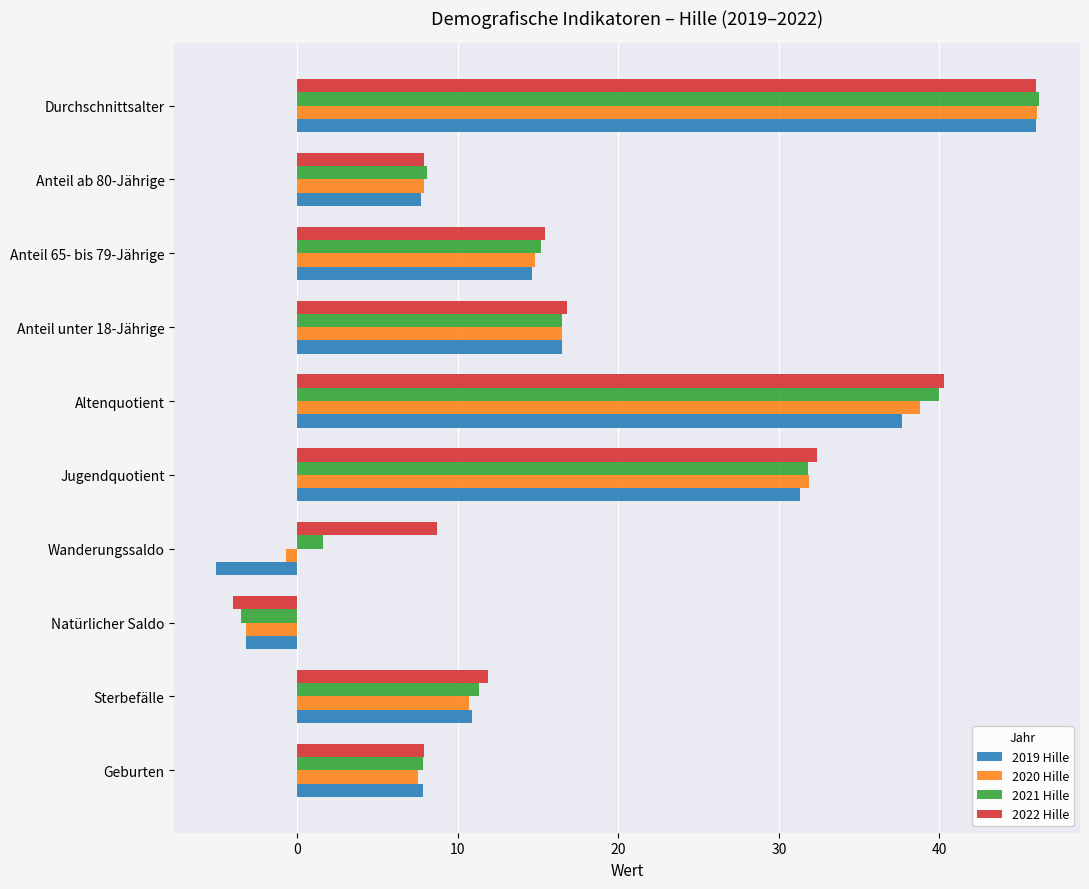

Which label corresponds to the smallest value in the chart?

Wanderungssaldo